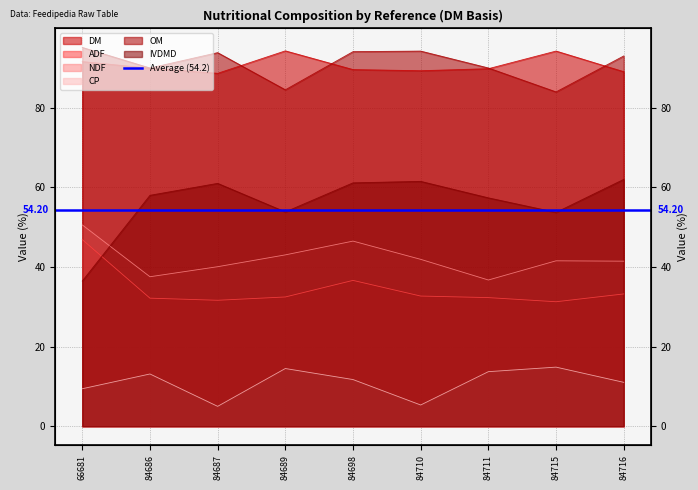

At which label does ADF first exceed 32?

66681